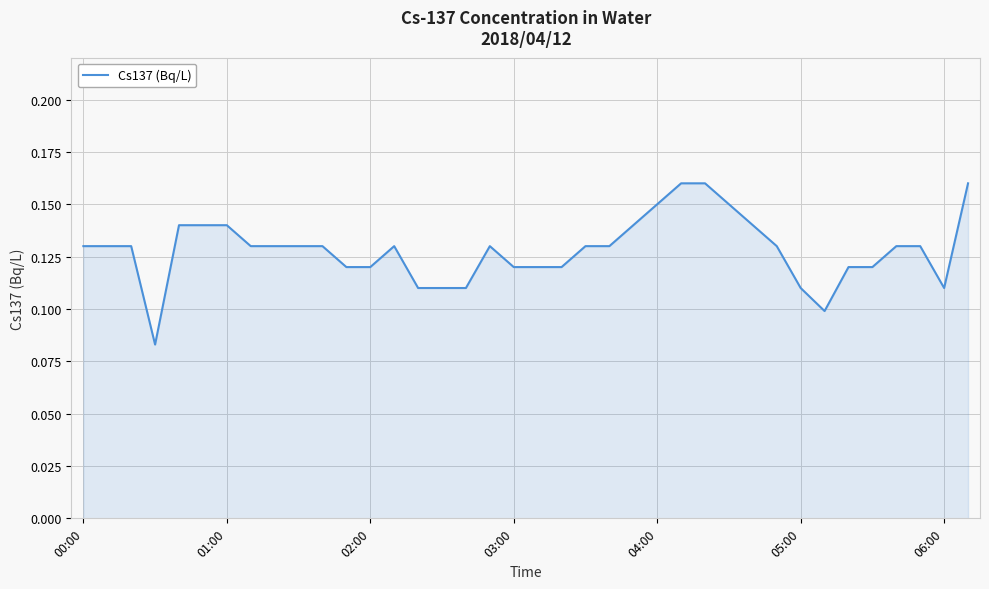

What is the difference between the maximum and minimum values?

0.1